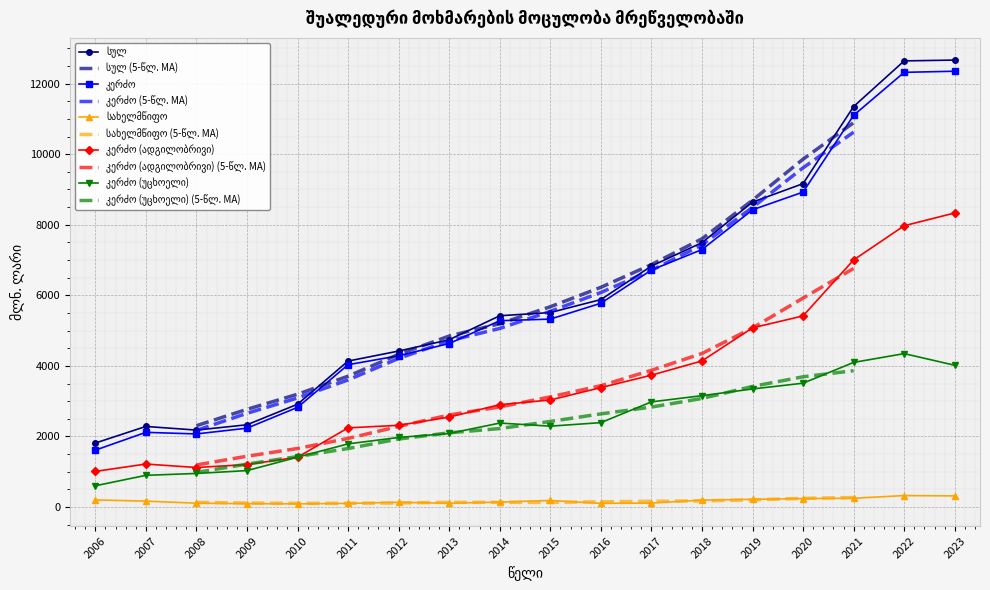

Reading left to right, list all the values displayed in this chart.

სულ: 1812.9	2283.7	2180.1	2330.8	2913.0	4136.5	4420.6	4741.0	5420.6	5511.7	5879.5	6827.9	7492.9	8641.3	9165.3	11349.7	12643.7	12666.8
კერძო: 1611.5	2116.6	2071.5	2234.9	2823.7	4033.2	4287.0	4633.5	5280.2	5325.9	5775.5	6716.5	7297.1	8423.3	8925.6	11101.1	12319.3	12351.0
სახელმწიფო: 201.4	167.1	108.7	95.9	89.3	103.3	133.6	107.5	140.4	185.8	104.0	111.4	195.9	218.0	239.7	248.6	324.4	315.8
კერძო (ადგილობრივი): 1009.7	1218.0	1120.1	1202.8	1411.6	2243.7	2315.6	2549.5	2900.6	3034.3	3383.8	3736.7	4140.8	5077.8	5416.4	7003.0	7971.6	8333.6
კერძო (უცხოელი): 601.7	898.5	951.4	1032.0	1412.1	1789.6	1971.4	2084.0	2379.6	2291.6	2391.7	2979.8	3156.3	3345.5	3509.2	4098.2	4347.7	4017.4